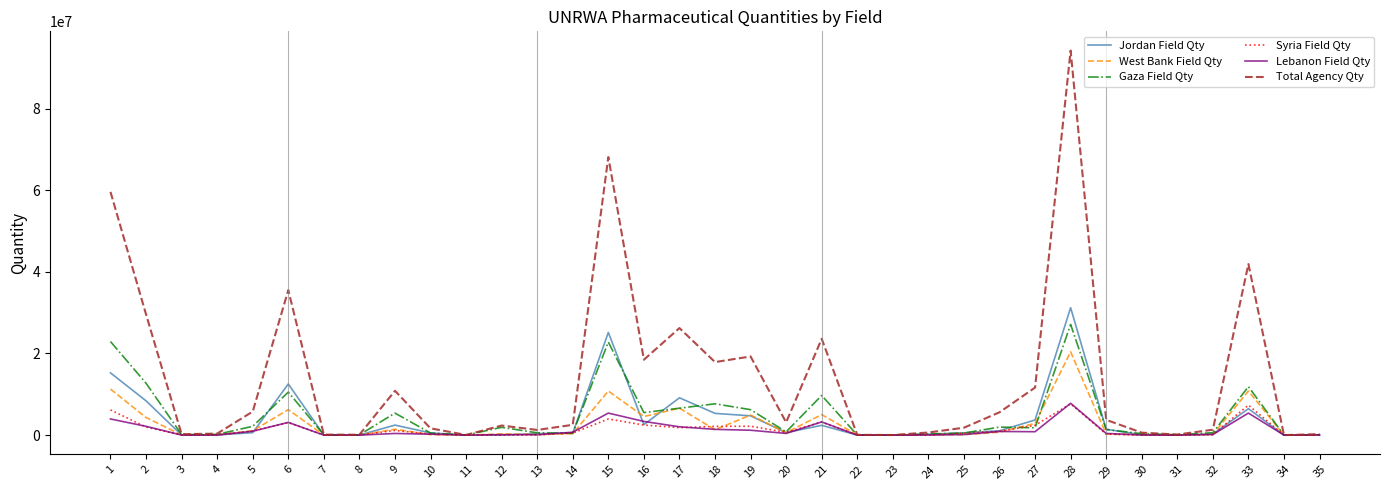

Count the number of categories in the chart.

35